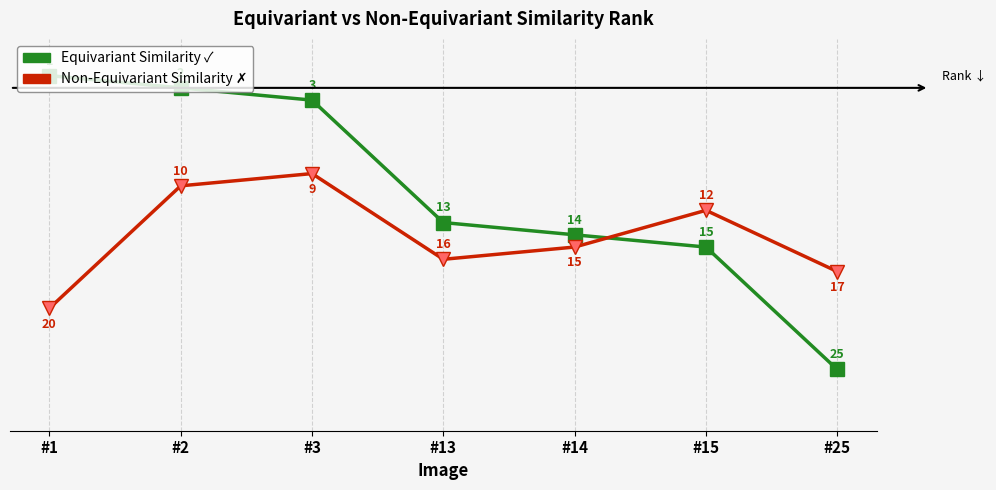

At which category is the sum across all series the highest?

#25